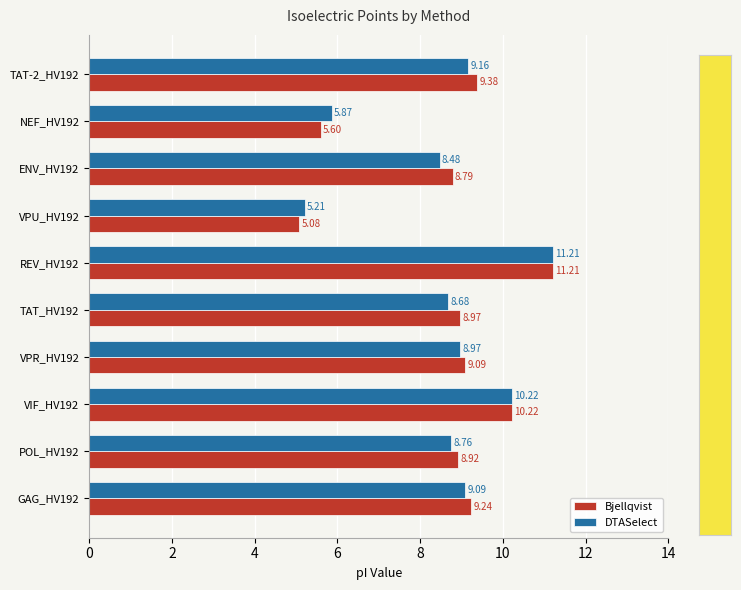

Count the number of categories in the chart.

10